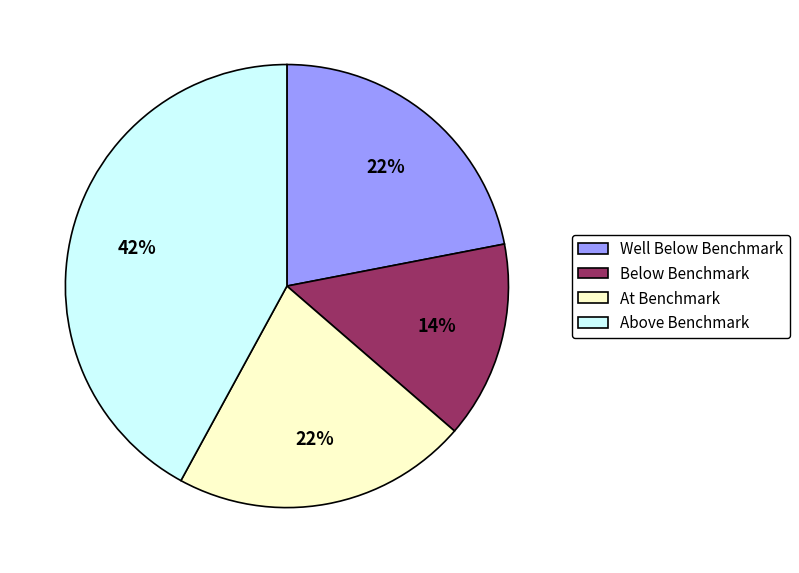

Does any single category account for the majority?

No